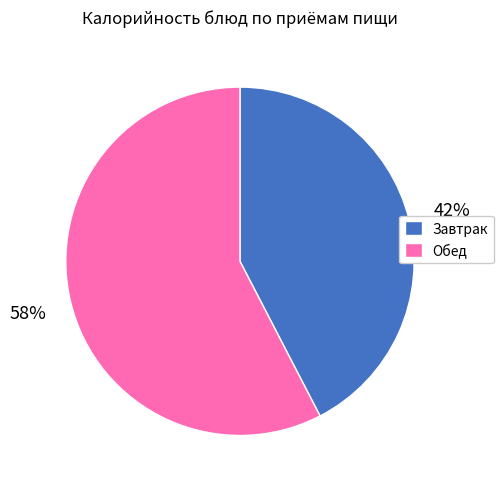

Is it true that Завтрак is 36% of the pie?

False